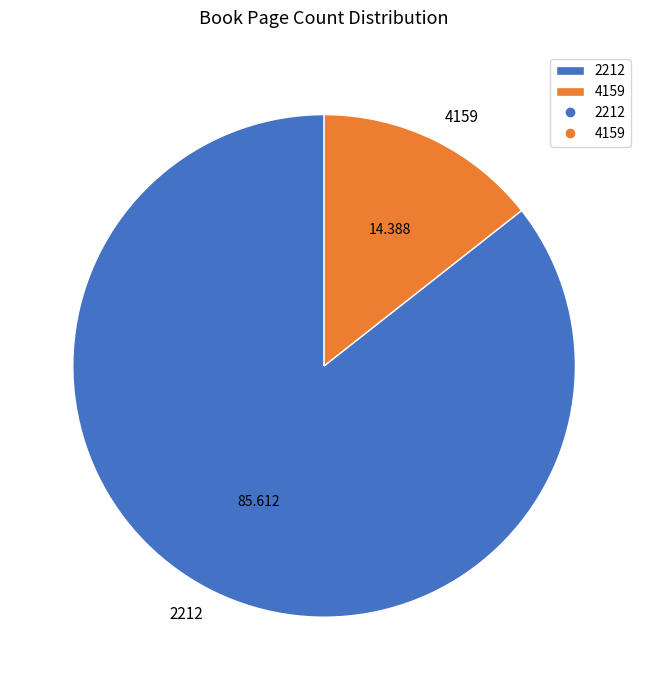

Combined, do 2212 and 4159 account for over 50%?

Yes